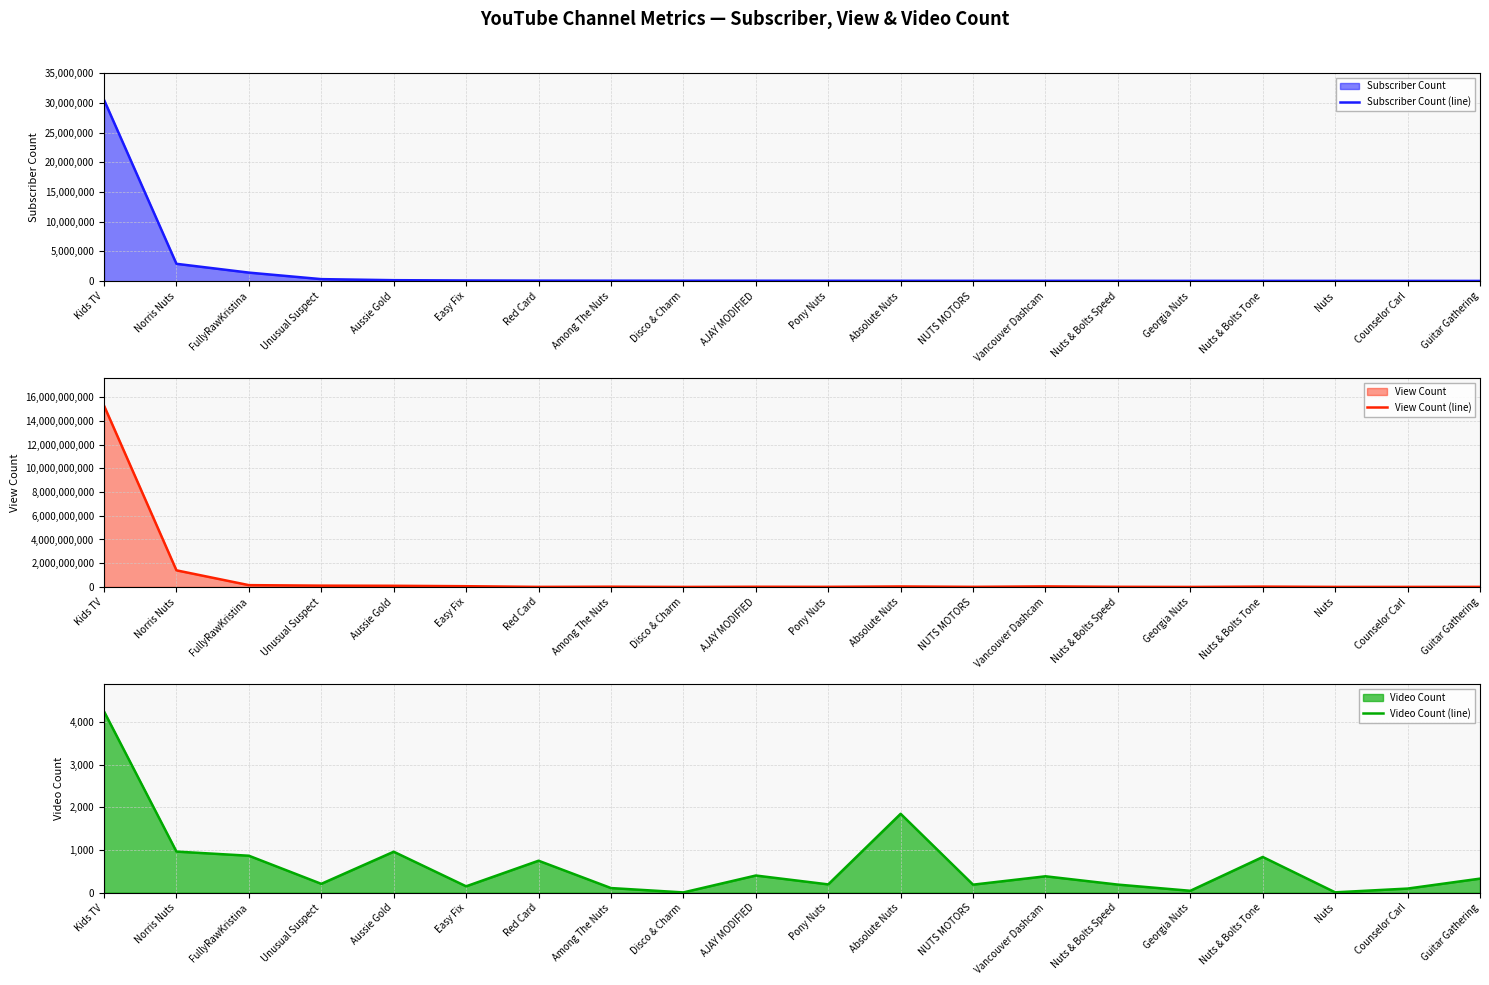

What is the smallest value displayed?

7